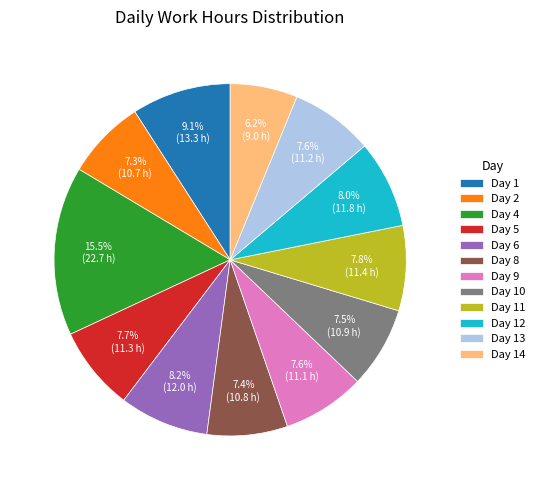

To the nearest percent, what percentage of the pie is Day 6?

8%